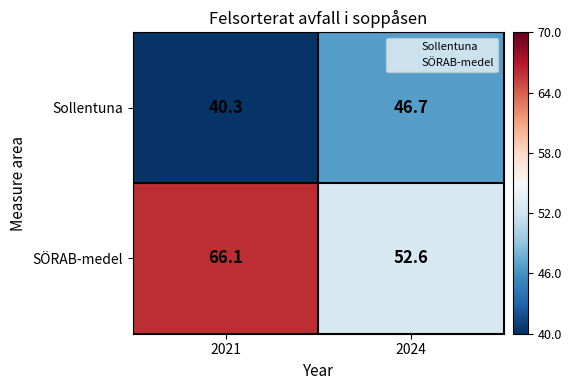

Reading left to right, what are all the values shown in this chart?

Sollentuna: 2021=40.3	2024=46.7
SÖRAB-medel: 2021=66.1	2024=52.6